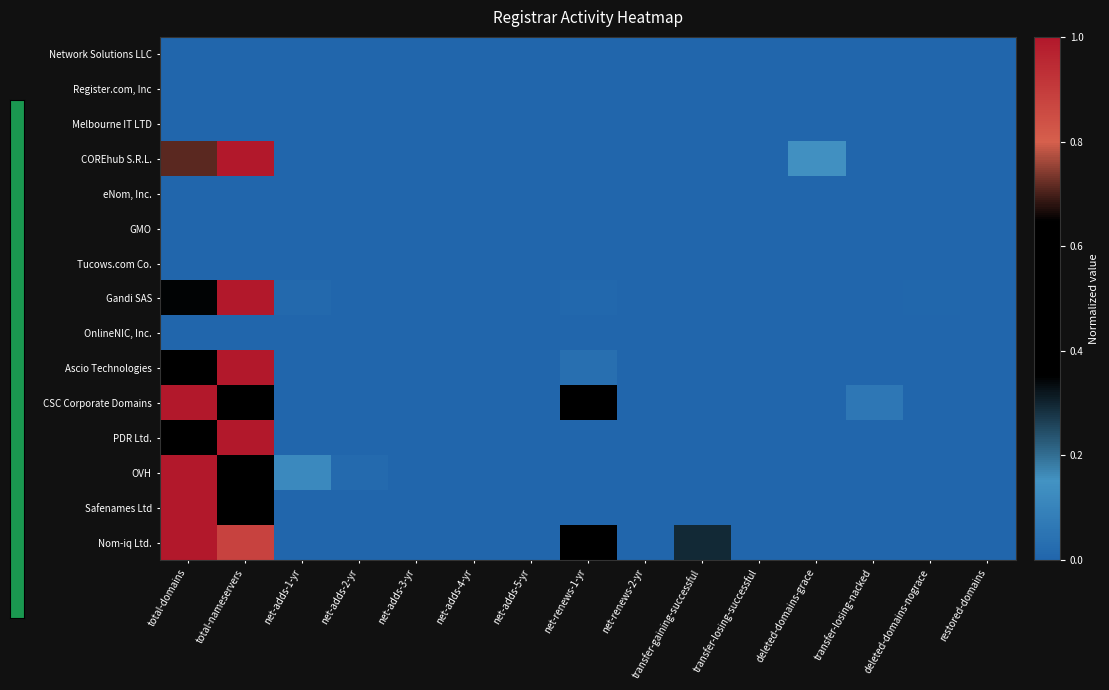

Reading left to right, extract all data points from this chart.

Network Solutions LLC: total-domains=0.0	total-nameservers=0.0	net-adds-1-yr=0.0	net-adds-2-yr=0.0	net-adds-3-yr=0.0	net-adds-4-yr=0.0	net-adds-5-yr=0.0	net-renews-1-yr=0.0	net-renews-2-yr=0.0	transfer-gaining-successful=0.0	transfer-losing-successful=0.0	deleted-domains-grace=0.0	transfer-losing-nacked=0.0	deleted-domains-nograce=0.0	restored-domains=0.0
Register.com, Inc: total-domains=0.0	total-nameservers=0.0	net-adds-1-yr=0.0	net-adds-2-yr=0.0	net-adds-3-yr=0.0	net-adds-4-yr=0.0	net-adds-5-yr=0.0	net-renews-1-yr=0.0	net-renews-2-yr=0.0	transfer-gaining-successful=0.0	transfer-losing-successful=0.0	deleted-domains-grace=0.0	transfer-losing-nacked=0.0	deleted-domains-nograce=0.0	restored-domains=0.0
Melbourne IT LTD: total-domains=0.0	total-nameservers=0.0	net-adds-1-yr=0.0	net-adds-2-yr=0.0	net-adds-3-yr=0.0	net-adds-4-yr=0.0	net-adds-5-yr=0.0	net-renews-1-yr=0.0	net-renews-2-yr=0.0	transfer-gaining-successful=0.0	transfer-losing-successful=0.0	deleted-domains-grace=0.0	transfer-losing-nacked=0.0	deleted-domains-nograce=0.0	restored-domains=0.0
COREhub S.R.L.: total-domains=0.7	total-nameservers=1.0	net-adds-1-yr=0.0	net-adds-2-yr=0.0	net-adds-3-yr=0.0	net-adds-4-yr=0.0	net-adds-5-yr=0.0	net-renews-1-yr=0.0	net-renews-2-yr=0.0	transfer-gaining-successful=0.0	transfer-losing-successful=0.0	deleted-domains-grace=0.1	transfer-losing-nacked=0.0	deleted-domains-nograce=0.0	restored-domains=0.0
eNom, Inc.: total-domains=0.0	total-nameservers=0.0	net-adds-1-yr=0.0	net-adds-2-yr=0.0	net-adds-3-yr=0.0	net-adds-4-yr=0.0	net-adds-5-yr=0.0	net-renews-1-yr=0.0	net-renews-2-yr=0.0	transfer-gaining-successful=0.0	transfer-losing-successful=0.0	deleted-domains-grace=0.0	transfer-losing-nacked=0.0	deleted-domains-nograce=0.0	restored-domains=0.0
GMO: total-domains=0.0	total-nameservers=0.0	net-adds-1-yr=0.0	net-adds-2-yr=0.0	net-adds-3-yr=0.0	net-adds-4-yr=0.0	net-adds-5-yr=0.0	net-renews-1-yr=0.0	net-renews-2-yr=0.0	transfer-gaining-successful=0.0	transfer-losing-successful=0.0	deleted-domains-grace=0.0	transfer-losing-nacked=0.0	deleted-domains-nograce=0.0	restored-domains=0.0
Tucows.com Co.: total-domains=0.0	total-nameservers=0.0	net-adds-1-yr=0.0	net-adds-2-yr=0.0	net-adds-3-yr=0.0	net-adds-4-yr=0.0	net-adds-5-yr=0.0	net-renews-1-yr=0.0	net-renews-2-yr=0.0	transfer-gaining-successful=0.0	transfer-losing-successful=0.0	deleted-domains-grace=0.0	transfer-losing-nacked=0.0	deleted-domains-nograce=0.0	restored-domains=0.0
Gandi SAS: total-domains=0.3	total-nameservers=1.0	net-adds-1-yr=0.0	net-adds-2-yr=0.0	net-adds-3-yr=0.0	net-adds-4-yr=0.0	net-adds-5-yr=0.0	net-renews-1-yr=0.0	net-renews-2-yr=0.0	transfer-gaining-successful=0.0	transfer-losing-successful=0.0	deleted-domains-grace=0.0	transfer-losing-nacked=0.0	deleted-domains-nograce=0.0	restored-domains=0.0
OnlineNIC, Inc.: total-domains=0.0	total-nameservers=0.0	net-adds-1-yr=0.0	net-adds-2-yr=0.0	net-adds-3-yr=0.0	net-adds-4-yr=0.0	net-adds-5-yr=0.0	net-renews-1-yr=0.0	net-renews-2-yr=0.0	transfer-gaining-successful=0.0	transfer-losing-successful=0.0	deleted-domains-grace=0.0	transfer-losing-nacked=0.0	deleted-domains-nograce=0.0	restored-domains=0.0
Ascio Technologies: total-domains=0.4	total-nameservers=1.0	net-adds-1-yr=0.0	net-adds-2-yr=0.0	net-adds-3-yr=0.0	net-adds-4-yr=0.0	net-adds-5-yr=0.0	net-renews-1-yr=0.0	net-renews-2-yr=0.0	transfer-gaining-successful=0.0	transfer-losing-successful=0.0	deleted-domains-grace=0.0	transfer-losing-nacked=0.0	deleted-domains-nograce=0.0	restored-domains=0.0
CSC Corporate Domains: total-domains=1.0	total-nameservers=0.6	net-adds-1-yr=0.0	net-adds-2-yr=0.0	net-adds-3-yr=0.0	net-adds-4-yr=0.0	net-adds-5-yr=0.0	net-renews-1-yr=0.5	net-renews-2-yr=0.0	transfer-gaining-successful=0.0	transfer-losing-successful=0.0	deleted-domains-grace=0.0	transfer-losing-nacked=0.1	deleted-domains-nograce=0.0	restored-domains=0.0
PDR Ltd.: total-domains=0.5	total-nameservers=1.0	net-adds-1-yr=0.0	net-adds-2-yr=0.0	net-adds-3-yr=0.0	net-adds-4-yr=0.0	net-adds-5-yr=0.0	net-renews-1-yr=0.0	net-renews-2-yr=0.0	transfer-gaining-successful=0.0	transfer-losing-successful=0.0	deleted-domains-grace=0.0	transfer-losing-nacked=0.0	deleted-domains-nograce=0.0	restored-domains=0.0
OVH: total-domains=1.0	total-nameservers=0.6	net-adds-1-yr=0.1	net-adds-2-yr=0.0	net-adds-3-yr=0.0	net-adds-4-yr=0.0	net-adds-5-yr=0.0	net-renews-1-yr=0.0	net-renews-2-yr=0.0	transfer-gaining-successful=0.0	transfer-losing-successful=0.0	deleted-domains-grace=0.0	transfer-losing-nacked=0.0	deleted-domains-nograce=0.0	restored-domains=0.0
Safenames Ltd: total-domains=1.0	total-nameservers=0.5	net-adds-1-yr=0.0	net-adds-2-yr=0.0	net-adds-3-yr=0.0	net-adds-4-yr=0.0	net-adds-5-yr=0.0	net-renews-1-yr=0.0	net-renews-2-yr=0.0	transfer-gaining-successful=0.0	transfer-losing-successful=0.0	deleted-domains-grace=0.0	transfer-losing-nacked=0.0	deleted-domains-nograce=0.0	restored-domains=0.0
Nom-iq Ltd.: total-domains=1.0	total-nameservers=0.9	net-adds-1-yr=0.0	net-adds-2-yr=0.0	net-adds-3-yr=0.0	net-adds-4-yr=0.0	net-adds-5-yr=0.0	net-renews-1-yr=0.4	net-renews-2-yr=0.0	transfer-gaining-successful=0.3	transfer-losing-successful=0.0	deleted-domains-grace=0.0	transfer-losing-nacked=0.0	deleted-domains-nograce=0.0	restored-domains=0.0